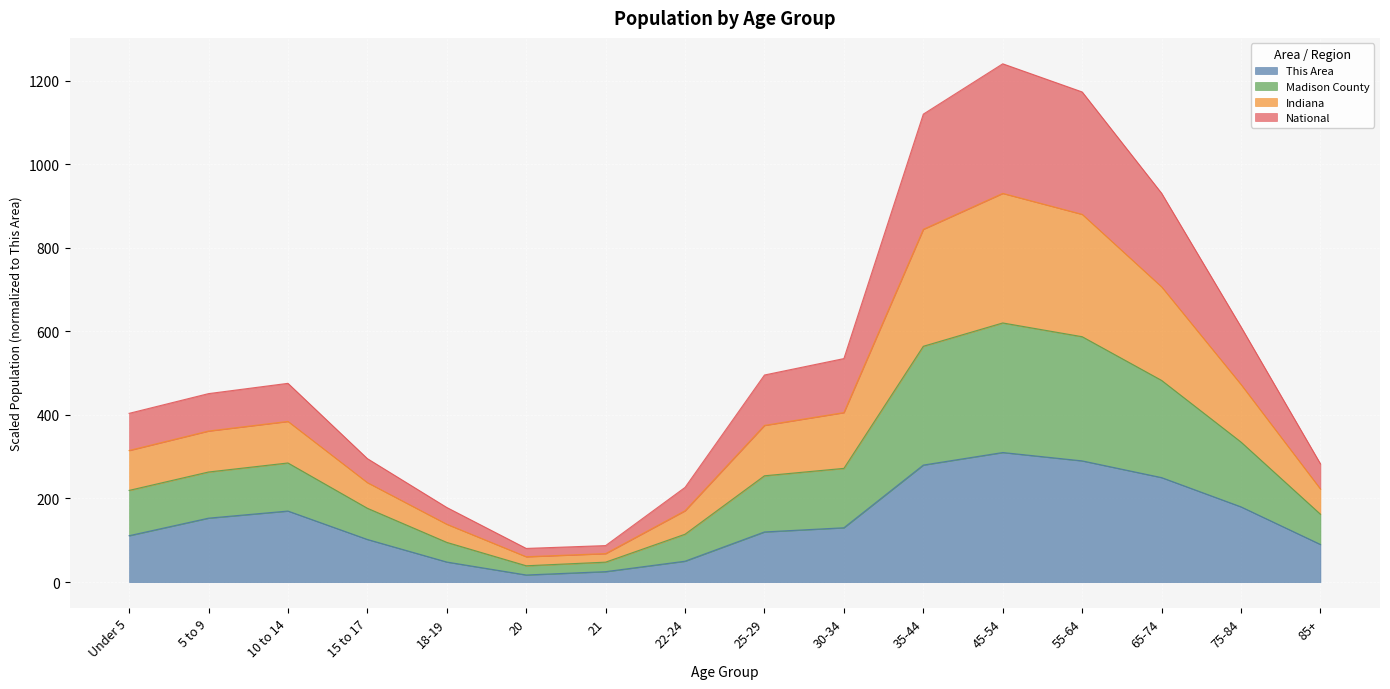

What is the highest value of the This Area series?

310.0